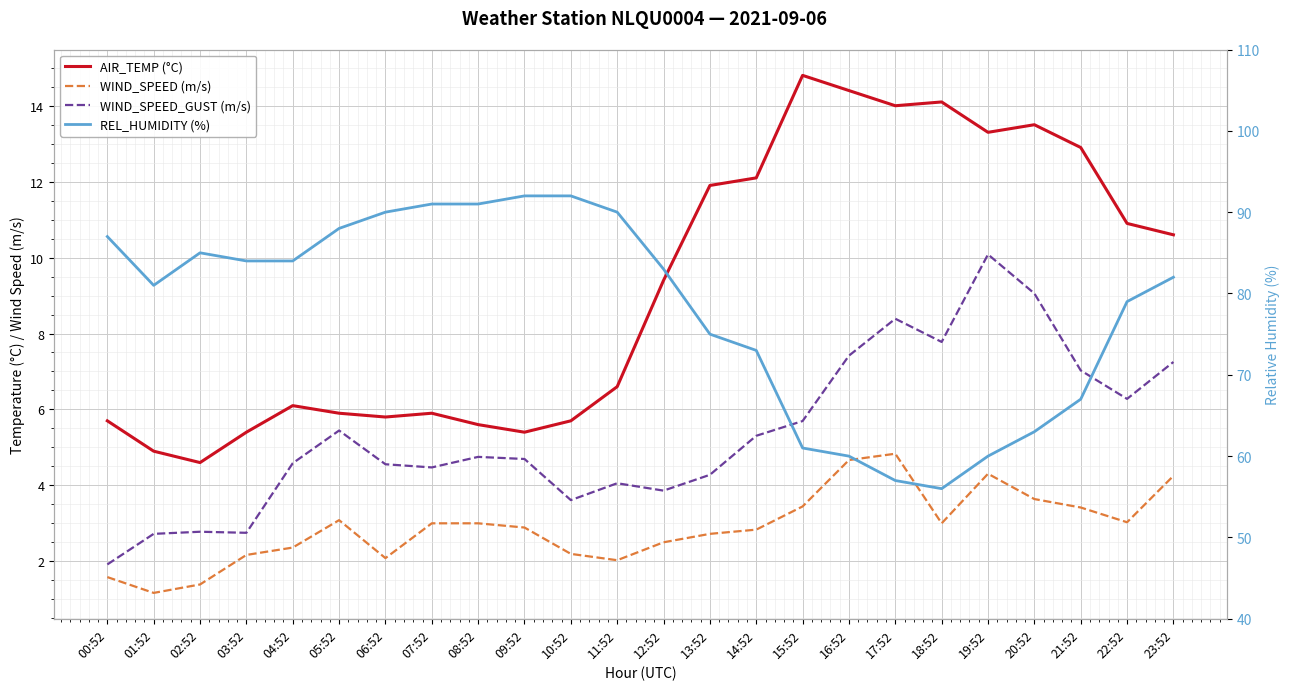

Reading left to right, what are all the values shown in this chart?

AIR_TEMP (°C): 5.7	4.9	4.6	5.4	6.1	5.9	5.8	5.9	5.6	5.4	5.7	6.6	9.4	11.9	12.1	14.8	14.4	14.0	14.1	13.3	13.5	12.9	10.9	10.6
WIND_SPEED (m/s): 1.6	1.2	1.4	2.2	2.4	3.1	2.1	3.0	3.0	2.9	2.2	2.0	2.5	2.7	2.8	3.4	4.7	4.8	3.0	4.3	3.6	3.4	3.0	4.2
WIND_SPEED_GUST (m/s): 1.9	2.7	2.8	2.8	4.6	5.4	4.6	4.5	4.8	4.7	3.6	4.1	3.9	4.3	5.3	5.7	7.4	8.4	7.8	10.1	9.1	7.0	6.3	7.2
REL_HUMIDITY (%): 87.0	81.0	85.0	84.0	84.0	88.0	90.0	91.0	91.0	92.0	92.0	90.0	83.0	75.0	73.0	61.0	60.0	57.0	56.0	60.0	63.0	67.0	79.0	82.0